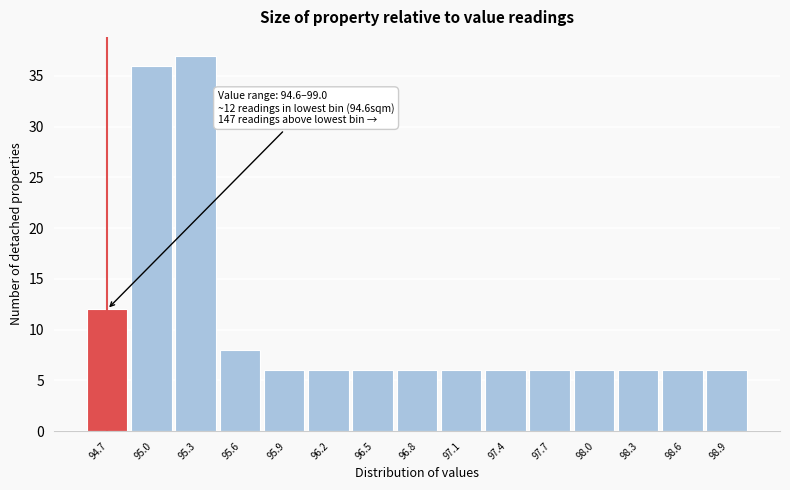

Which range on the x-axis has the tallest bar?

95.20 to 95.50